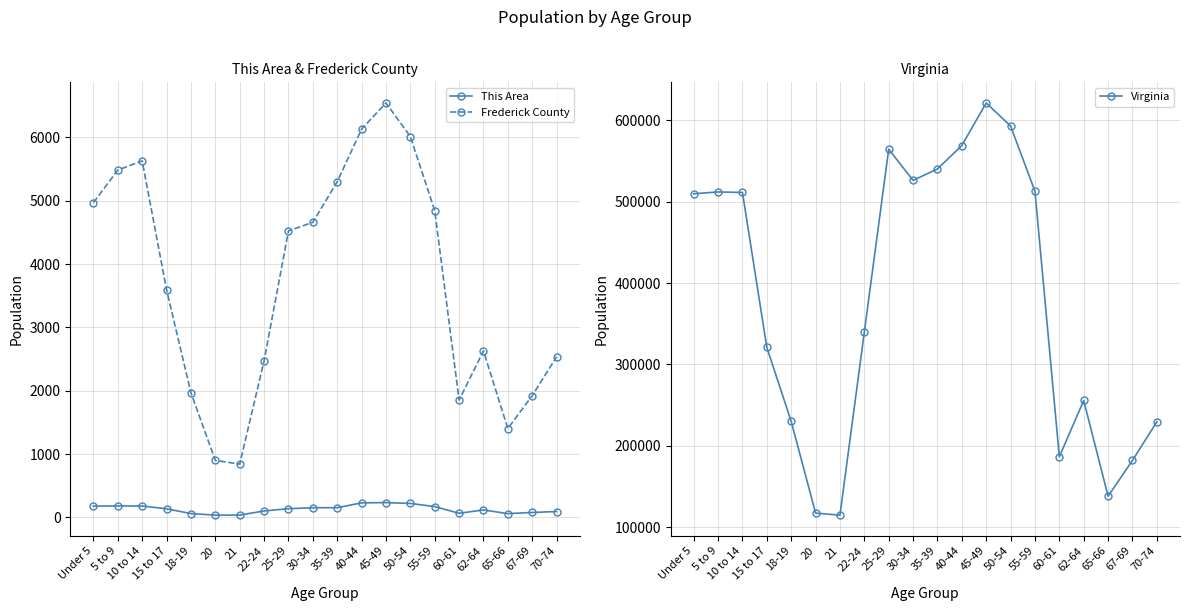

What is the difference between the highest and lowest values at 35-39?

539911